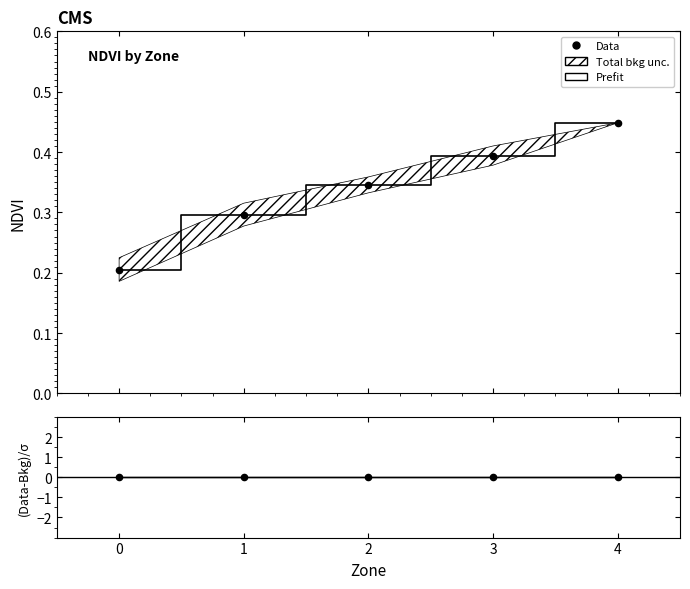

At which category is the sum across all series the highest?

4